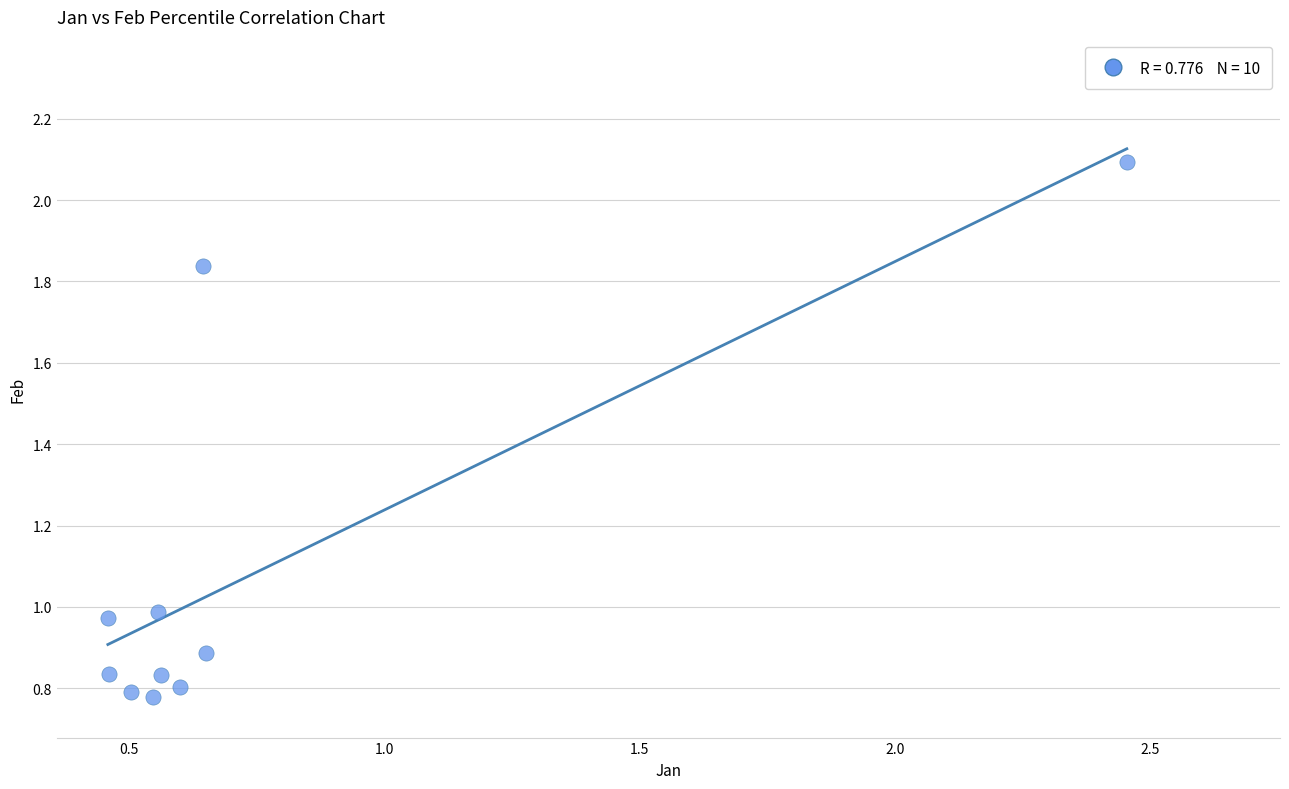

What is the range of Y values (max minus min)?

1.3